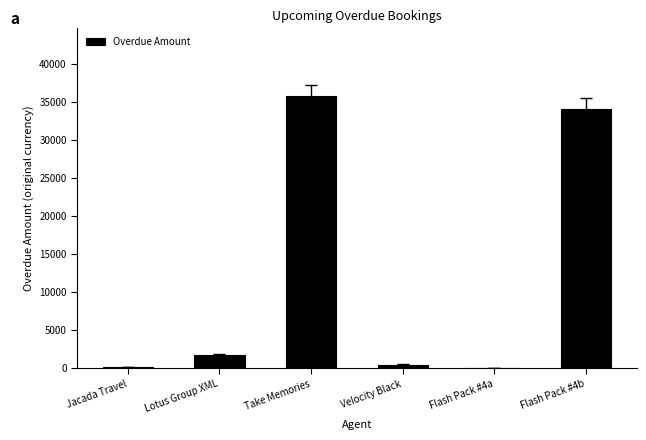

Are the bars grouped side by side (vs. stacked)?

No